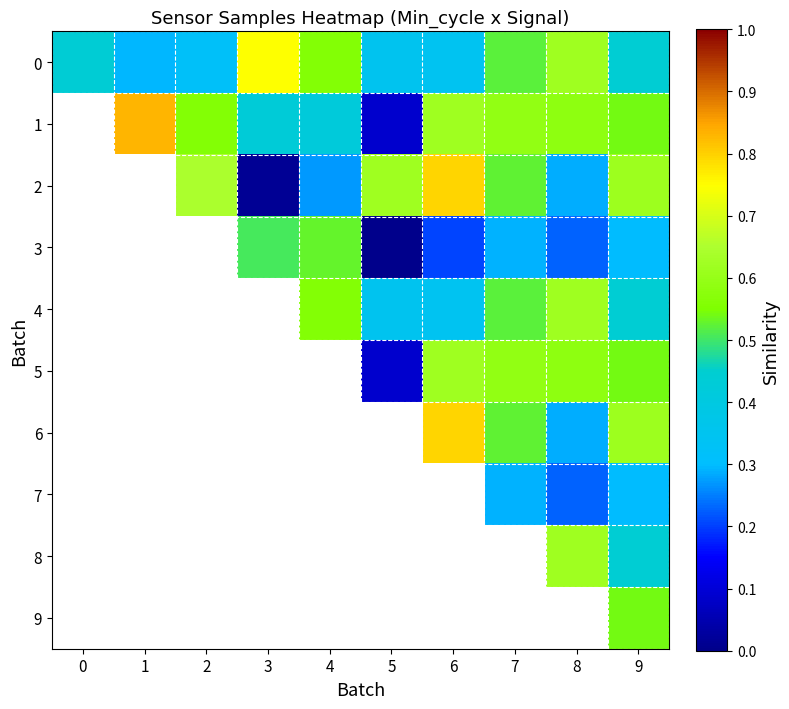

The 0 series shows 0.3 at 4. True or false?

False